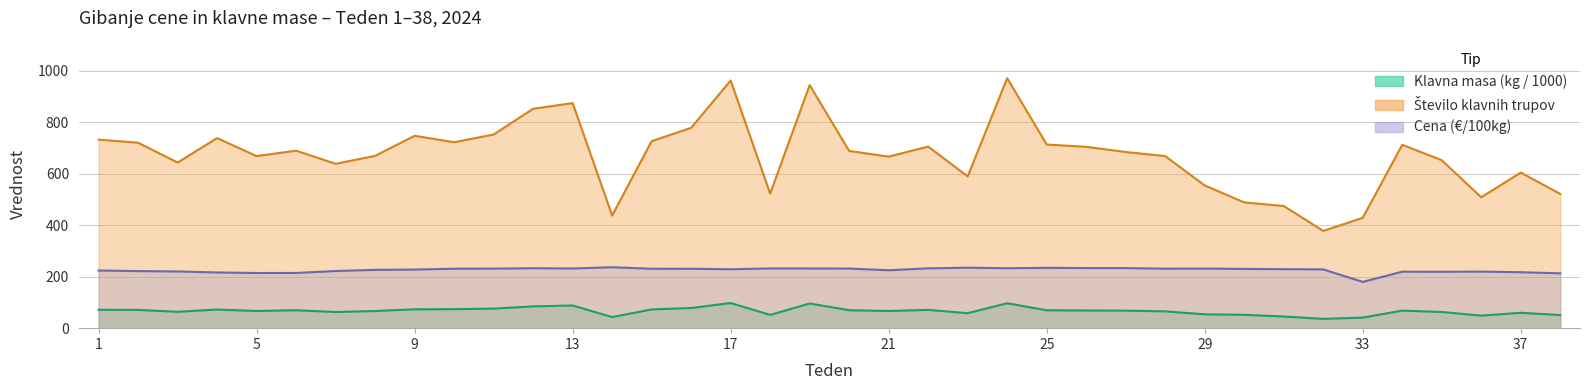

What is the sum of the Število klavnih trupov values at 21 and 20?

1356.0